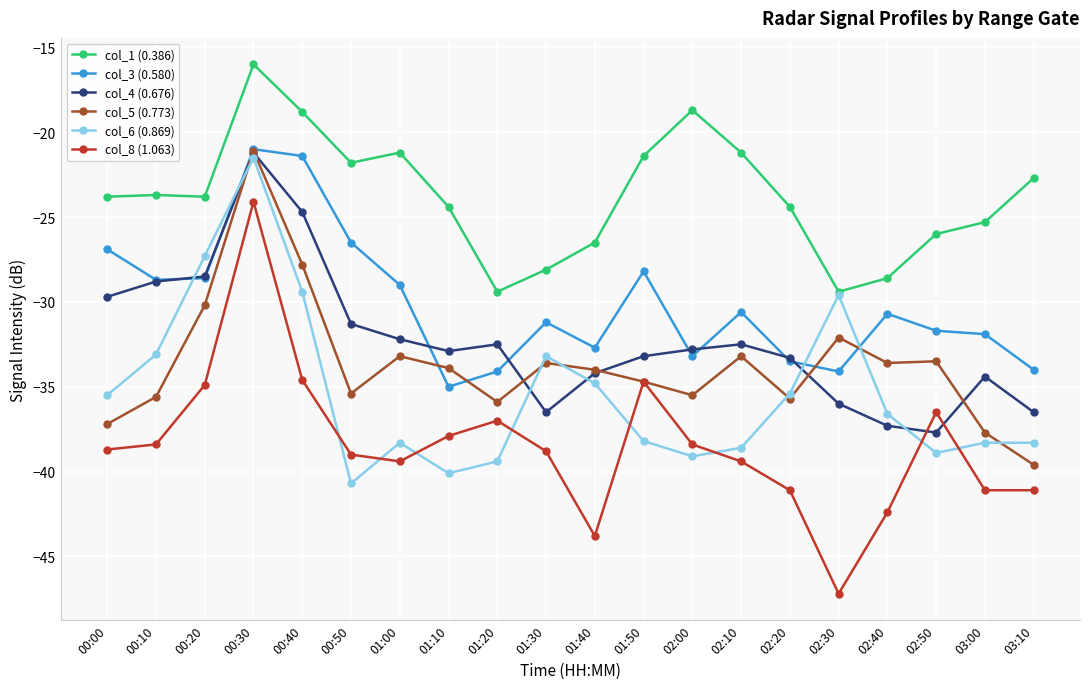

What are all the series names shown in the legend?

col_1 (0.386), col_3 (0.580), col_4 (0.676), col_5 (0.773), col_6 (0.869), col_8 (1.063)